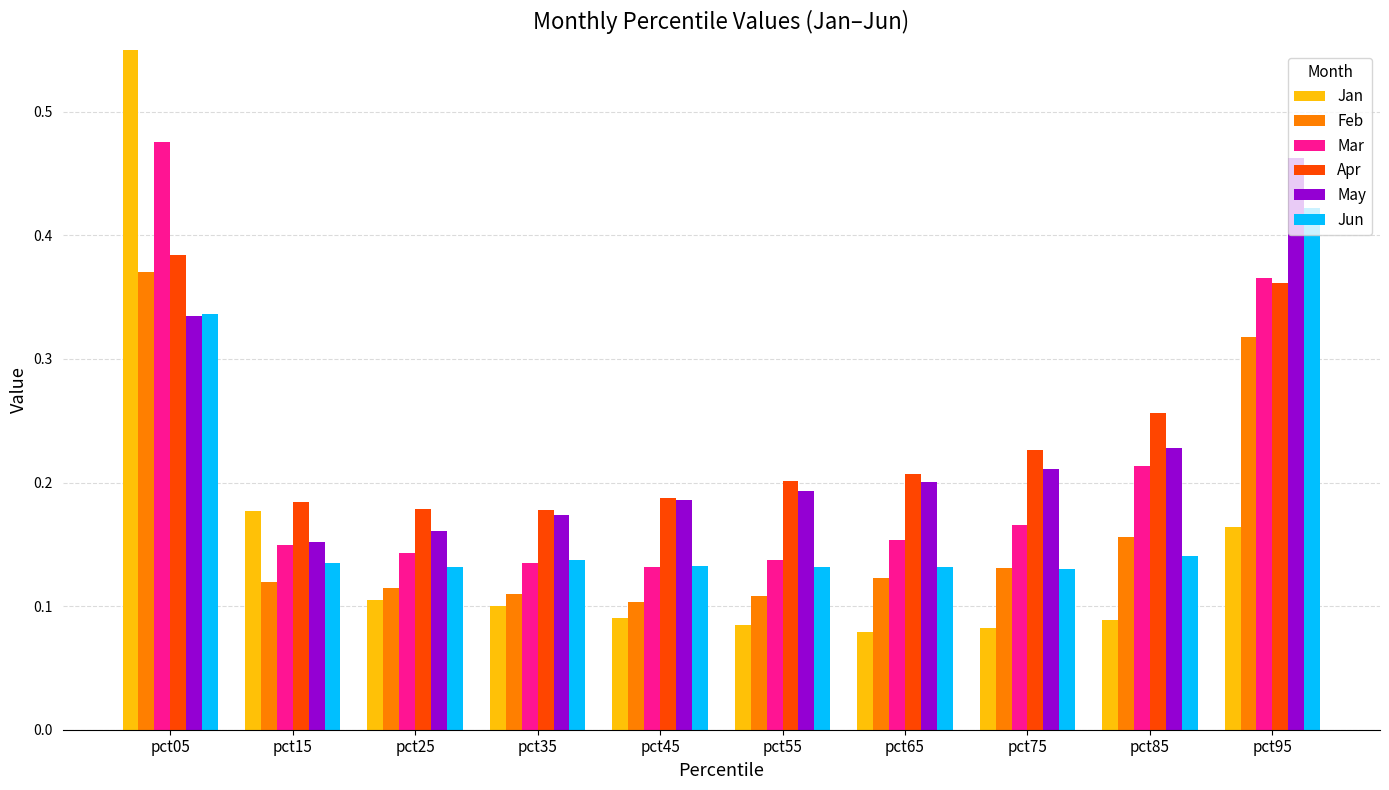

What are all the series names shown in the legend?

Jan, Feb, Mar, Apr, May, Jun